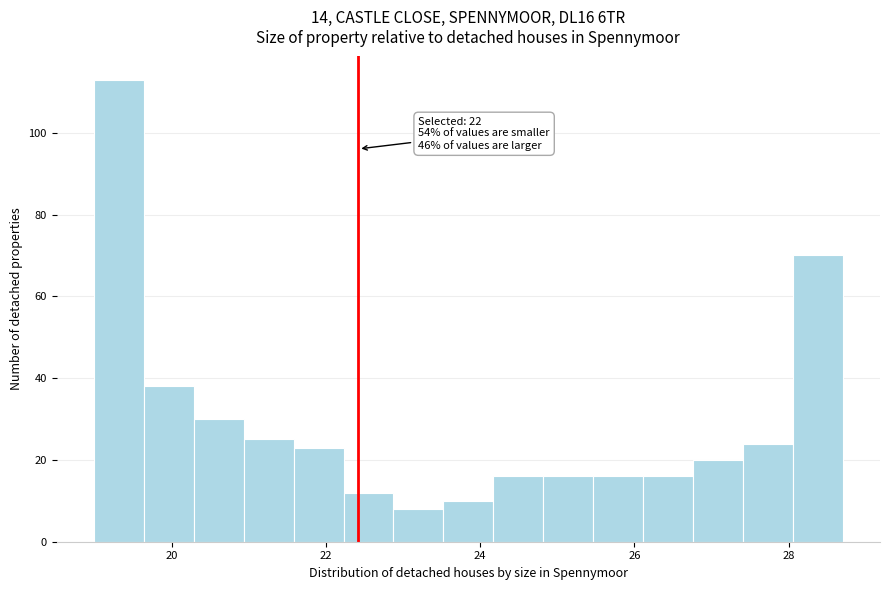

Around what value on the x-axis is the tallest bar? Give the approximate position of its centre, as read against the axis.

19.4